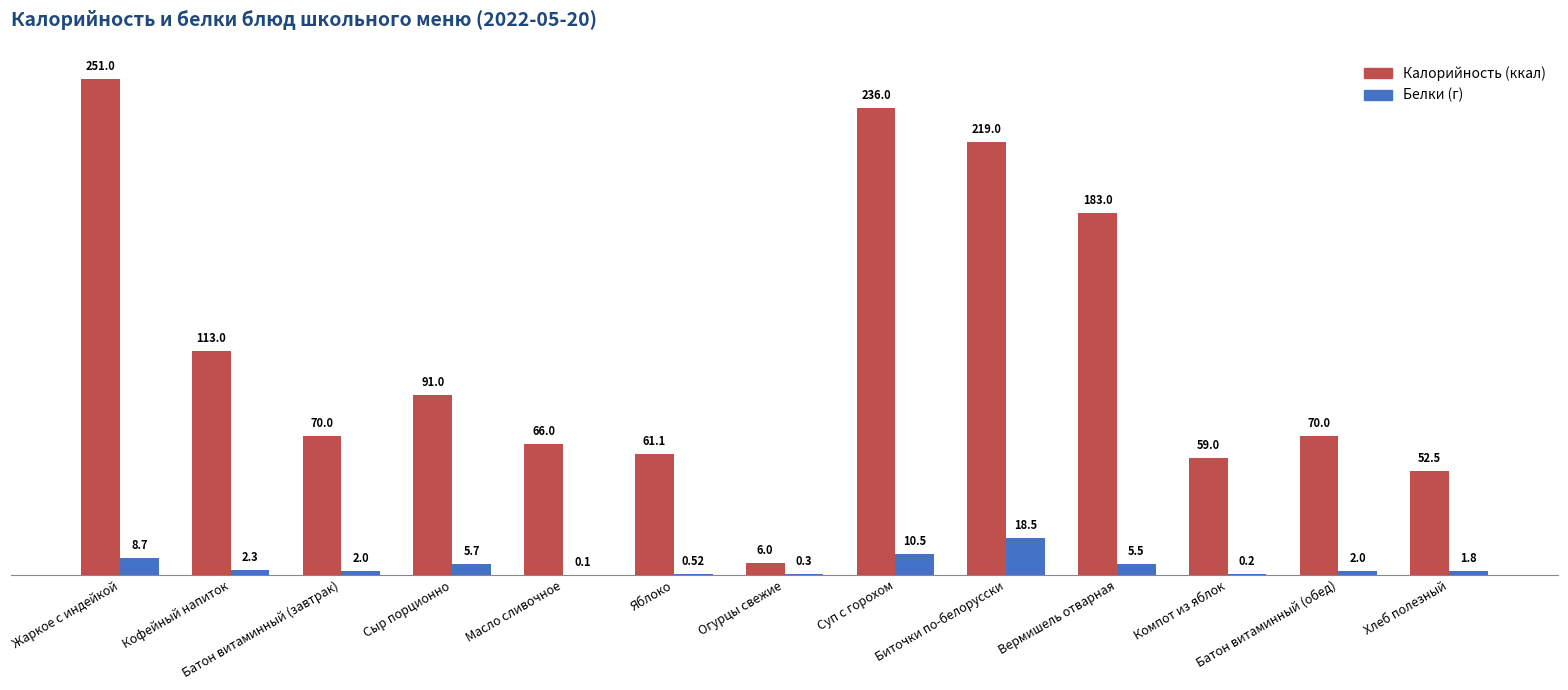

Which label corresponds to the largest value in the chart?

Жаркое с индейкой